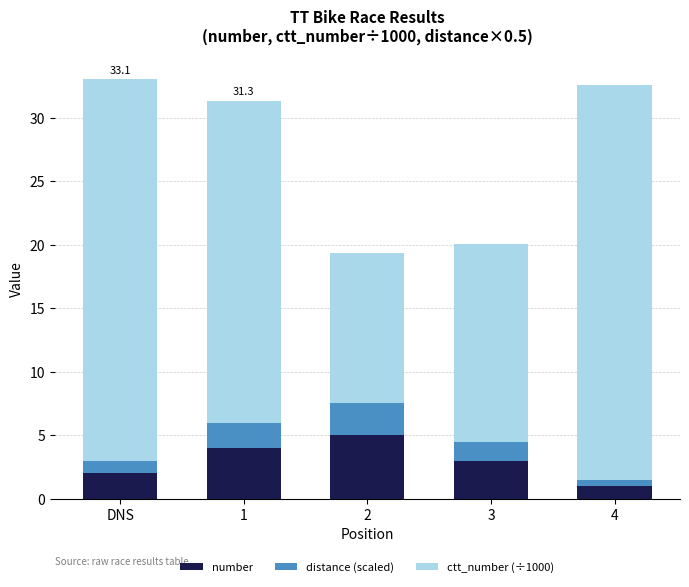

At which label does number reach its peak?

2